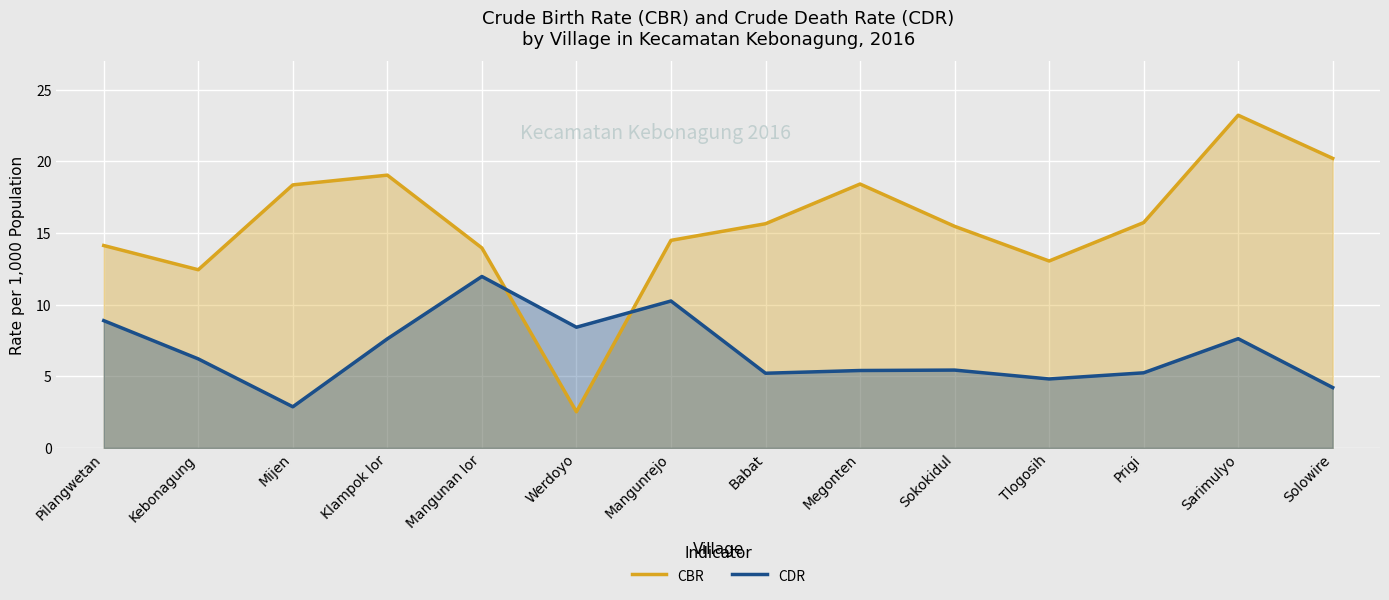

True or false: CDR has a value of 11.0 at Kebonagung.

False